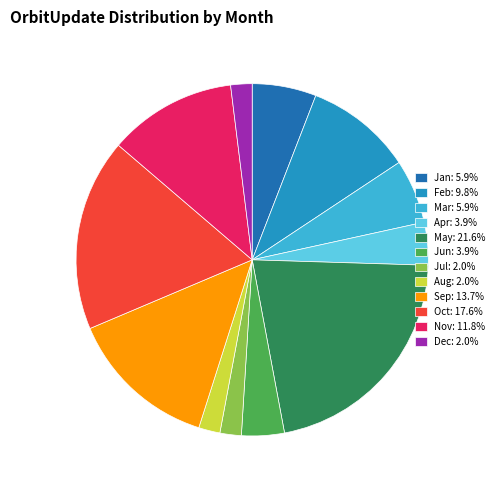

What is the ratio of the value at Oct: 17.6% to the value at Jun: 3.9%?

4.5